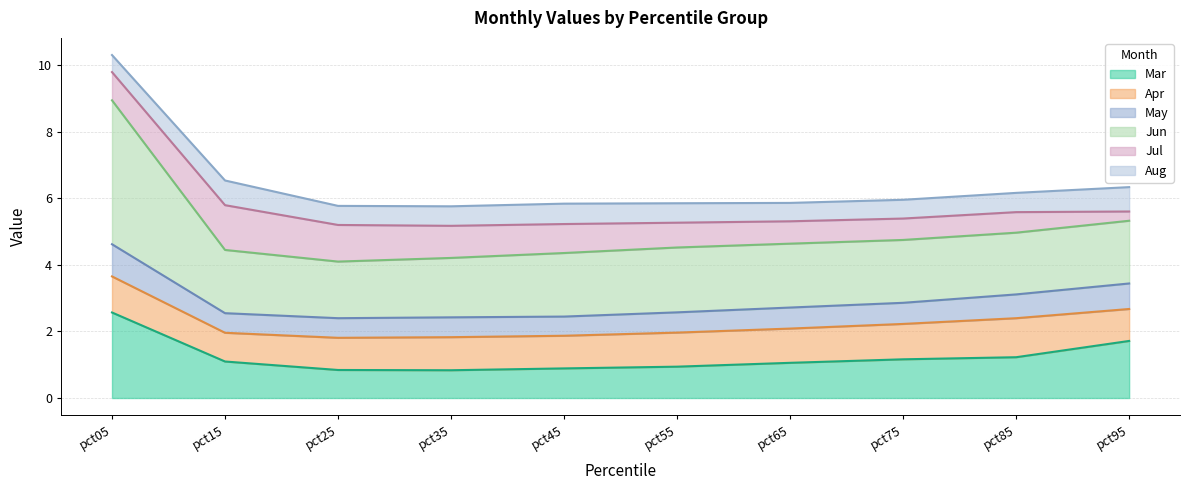

What is the difference between the maximum and minimum values in the Mar series?

1.7